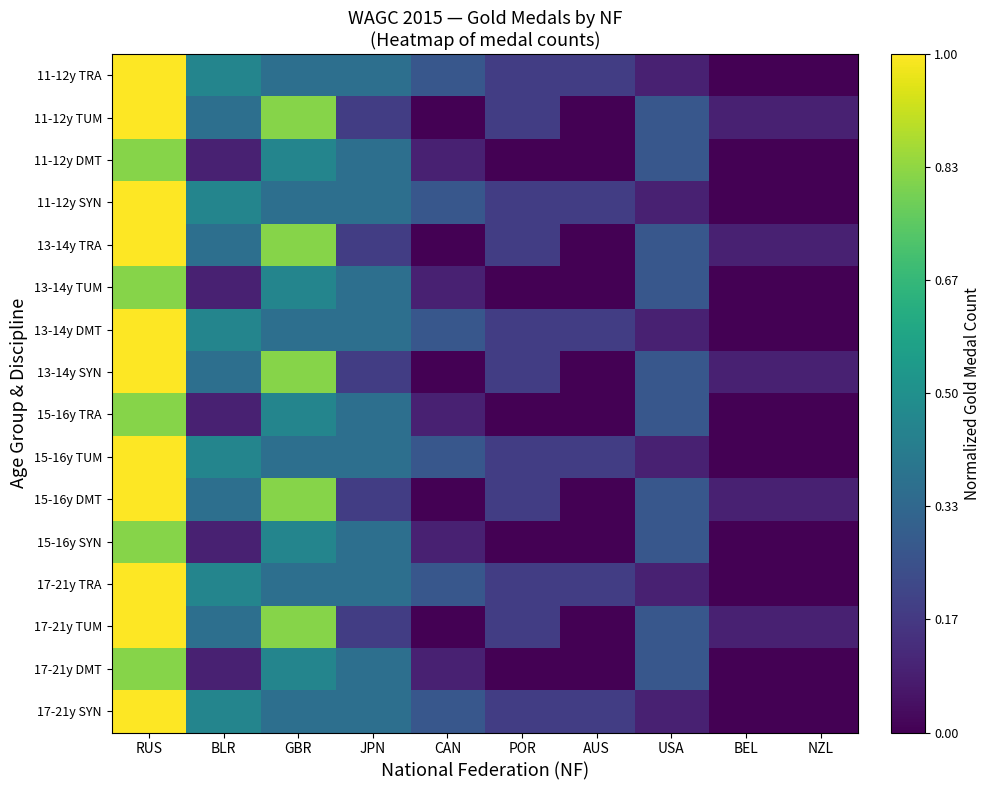

True or false: 13-14y SYN has a value of 0.1 at BEL.

True